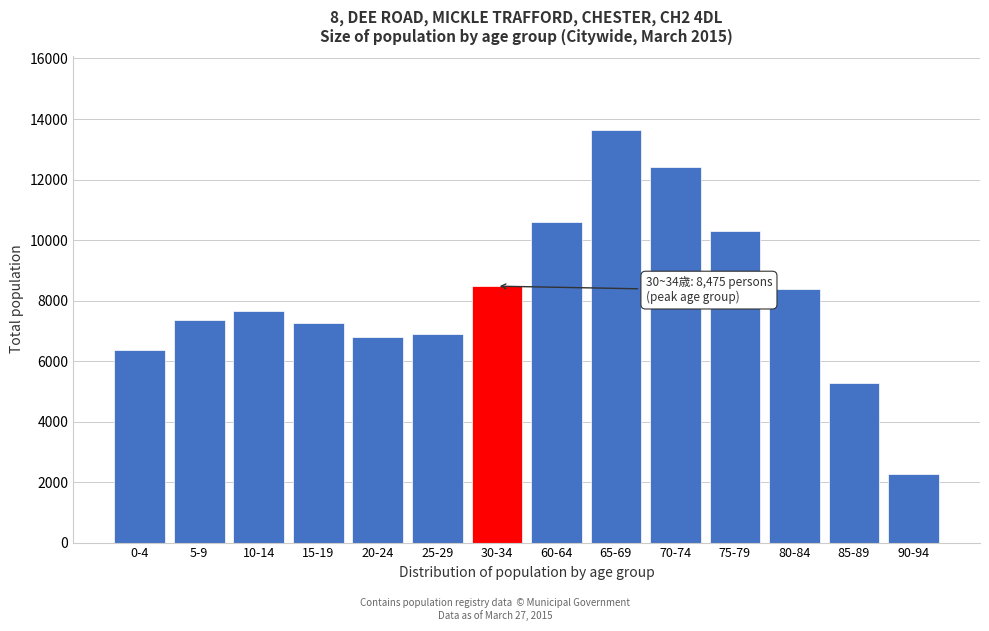

Reading left to right, extract all data points from this chart.

6359	7350	7648	7247	6783	6893	8475	10581	13642	12428	10310	8379	5264	2256